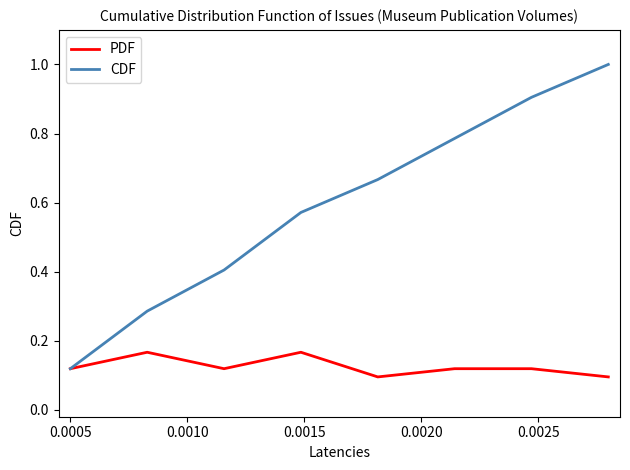

Which series has the largest range (max minus min)?

CDF